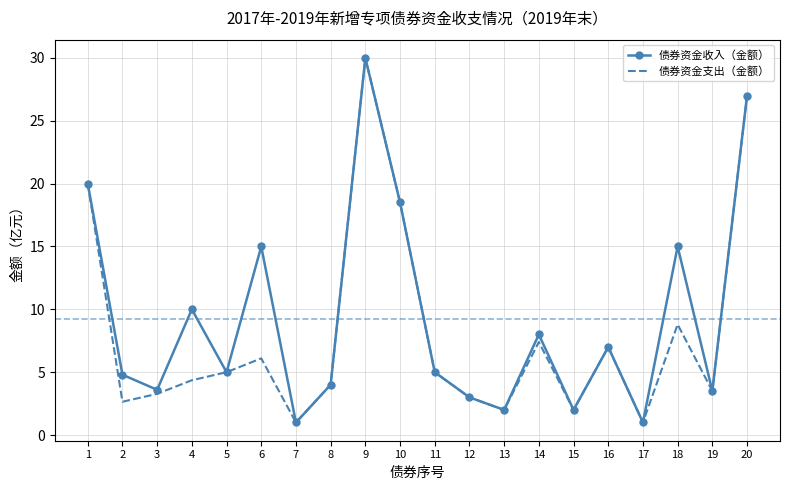

How many distinct data groups are displayed?

2